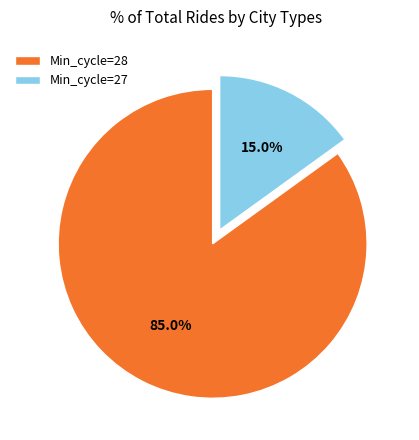

What is the smallest slice in the pie chart?

Min_cycle=27